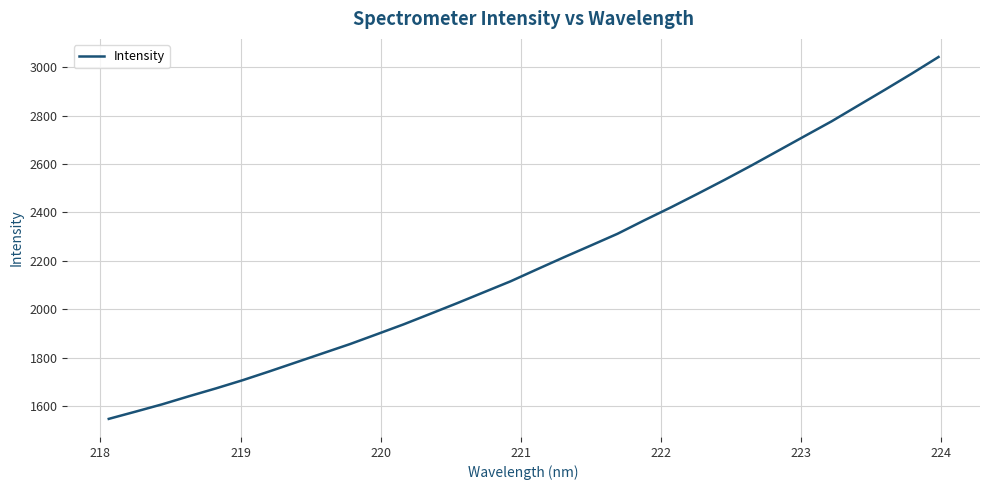

What is the greatest value displayed?

3042.5